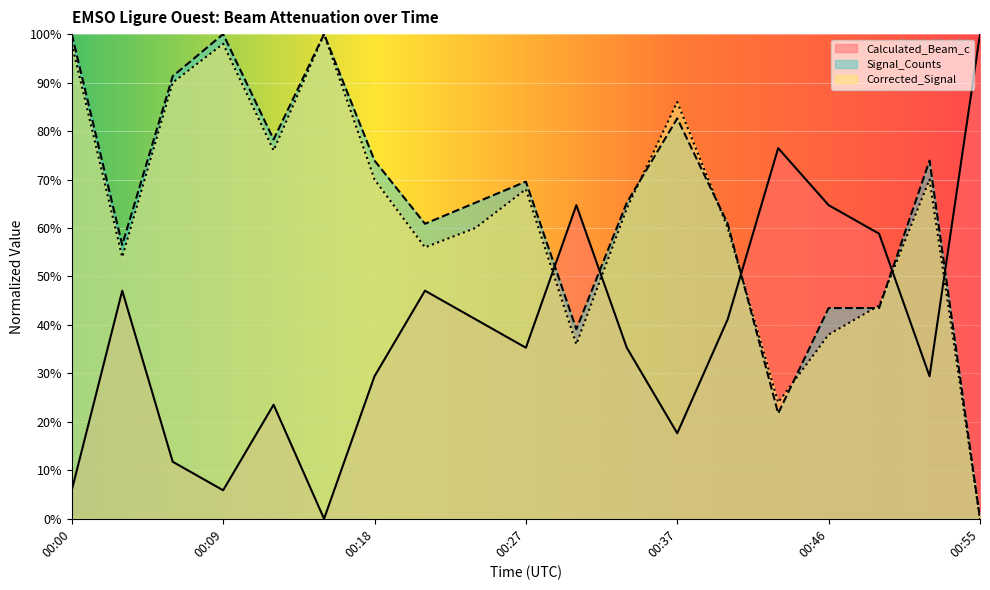

True or false: Calculated_Beam_c has more than 1 points higher than both neighbors.

True